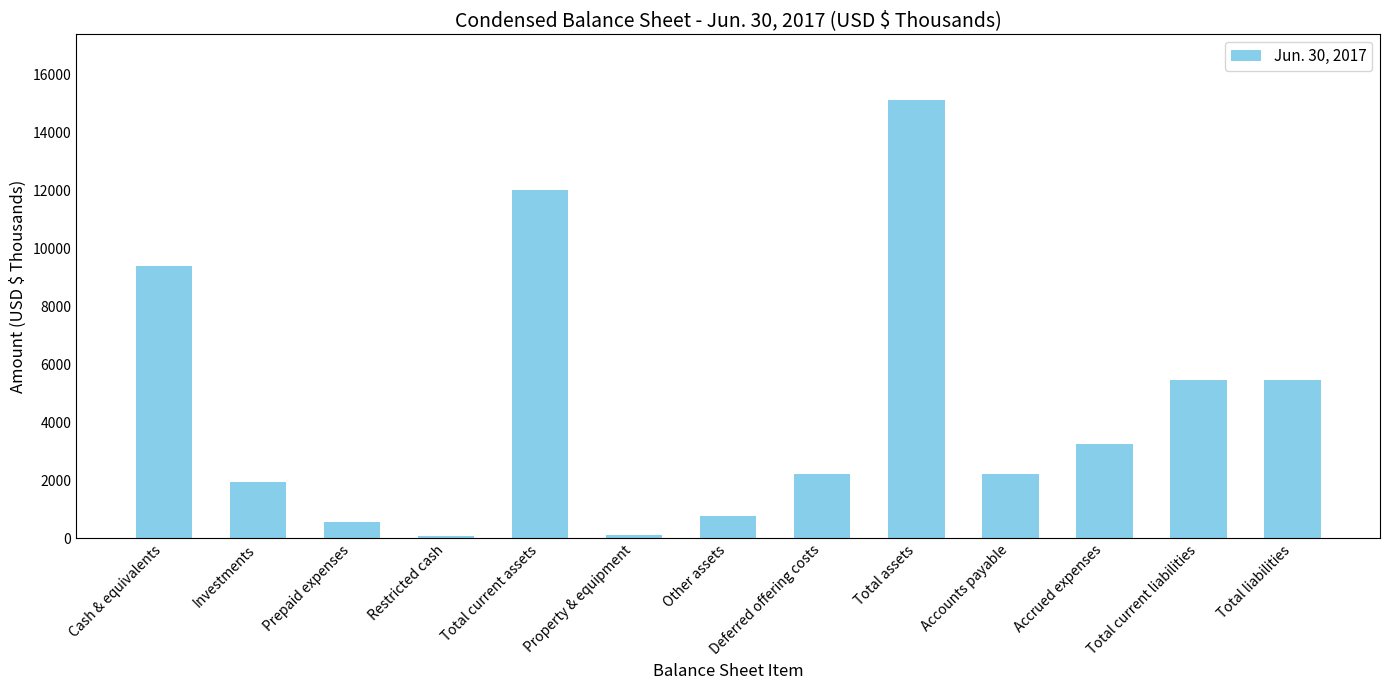

What is the sum of the values at Total assets and Total current liabilities?

20576